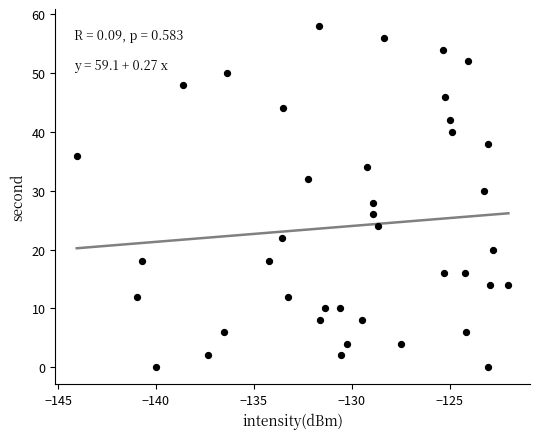

What is the range of Y values (max minus min)?

58